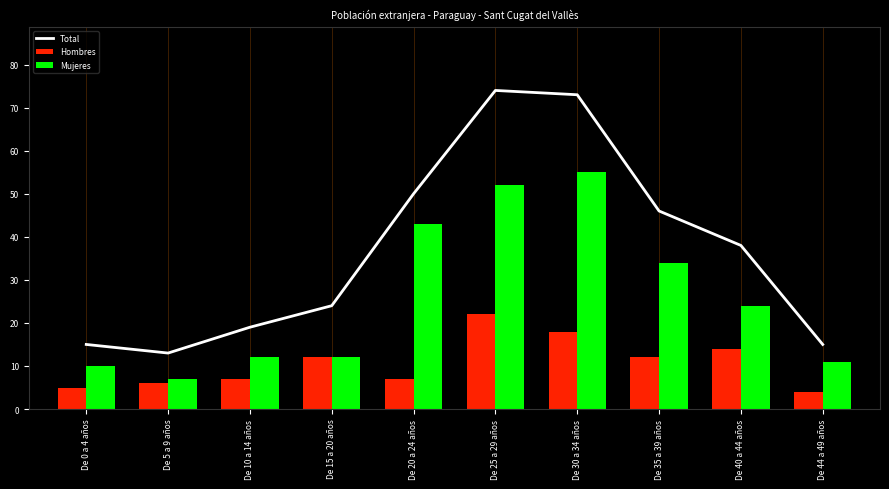

What is the minimum value for Mujeres?

7